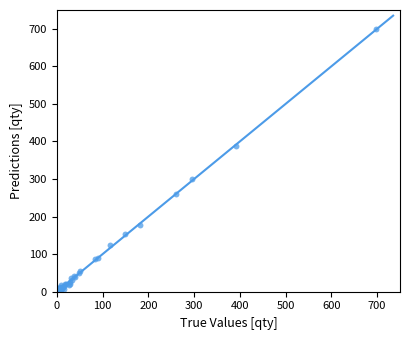

What Y value in the scatter plot is closest to 350?

388.0